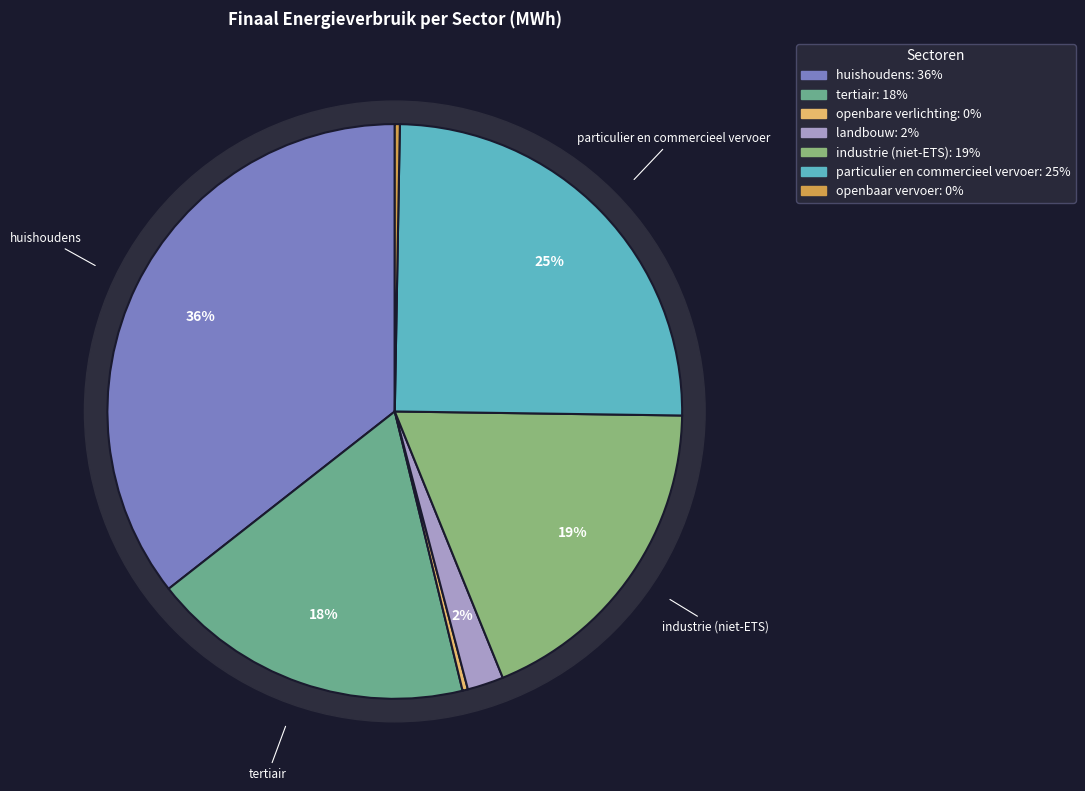

The huishoudens slice represents 36% of the pie. True or false?

True